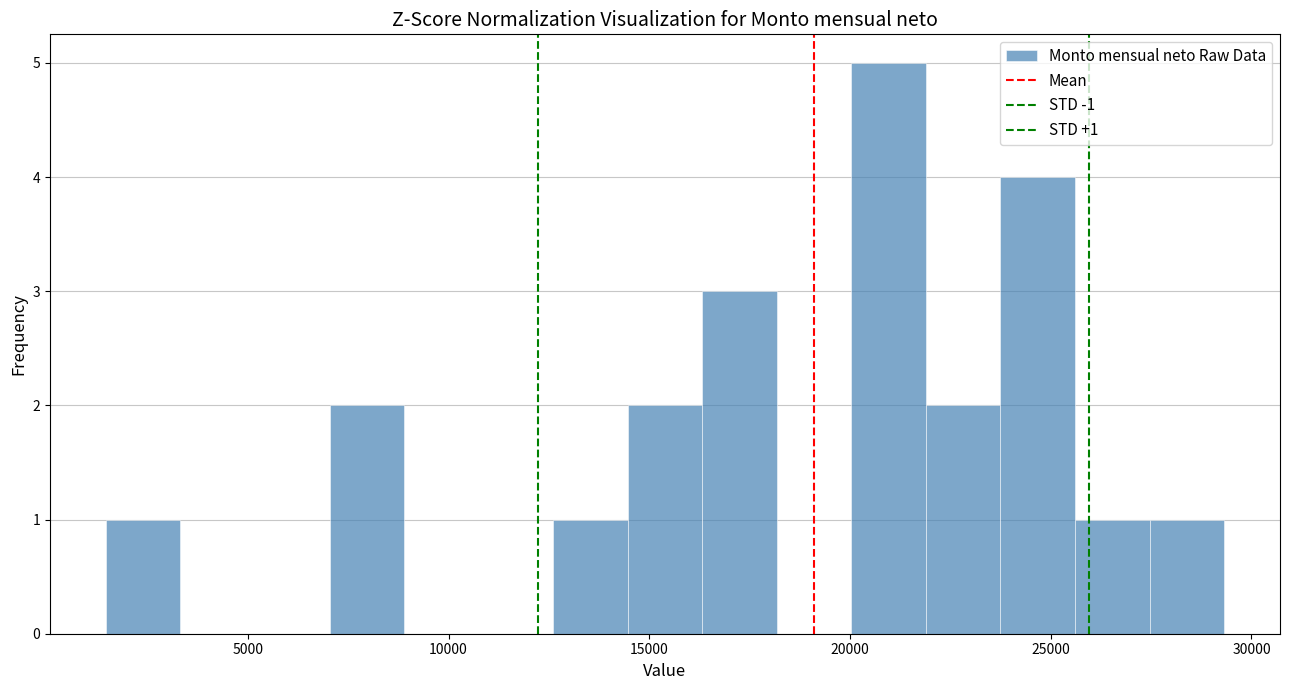

Around what value on the x-axis is the tallest bar? Give the approximate position of its centre, as read against the axis.

21000